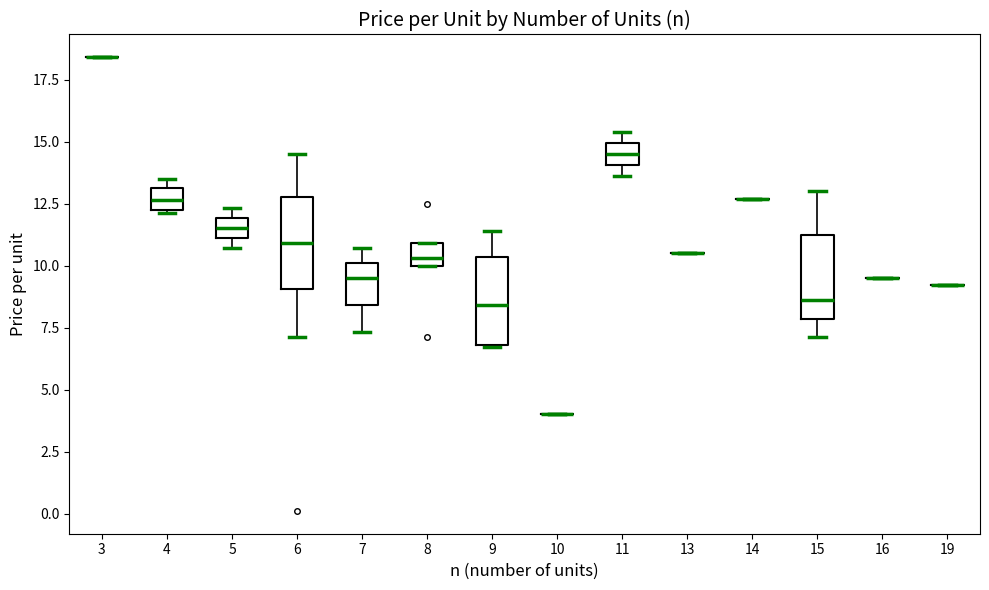

Reading left to right, read every box against the y-axis: the position of its median line, the range the box covers, and the ends of its whiskers. The values are not printed on the chart, so give them approximately, as read against the axis.

3: box collapsed to a line at 18.5, whiskers 18.5 to 18.5
4: median 12.5 (inside the box), box 12.5 to 13.0, whiskers 12.0 to 13.5
5: median 11.5, box 11.0 to 12.0, whiskers 10.5 to 12.5
6: median 11.0, box 9.0 to 13.0, whiskers 7.0 to 14.5
7: median 9.5, box 8.5 to 10.0, whiskers 7.5 to 10.5
8: median 10.5, box 10.0 to 11.0, whiskers 10.0 to 11.0
9: median 8.5, box 7.0 to 10.5, whiskers 6.5 to 11.5
10: box collapsed to a line at 4.0, whiskers 4.0 to 4.0
11: median 14.5, box 14.0 to 15.0, whiskers 13.5 to 15.5
13: box collapsed to a line at 10.5, whiskers 10.5 to 10.5
14: box collapsed to a line at 12.5, whiskers 12.5 to 12.5
15: median 8.5, box 8.0 to 11.5, whiskers 7.0 to 13.0
16: box collapsed to a line at 9.5, whiskers 9.5 to 9.5
19: box collapsed to a line at 9.0, whiskers 9.0 to 9.0